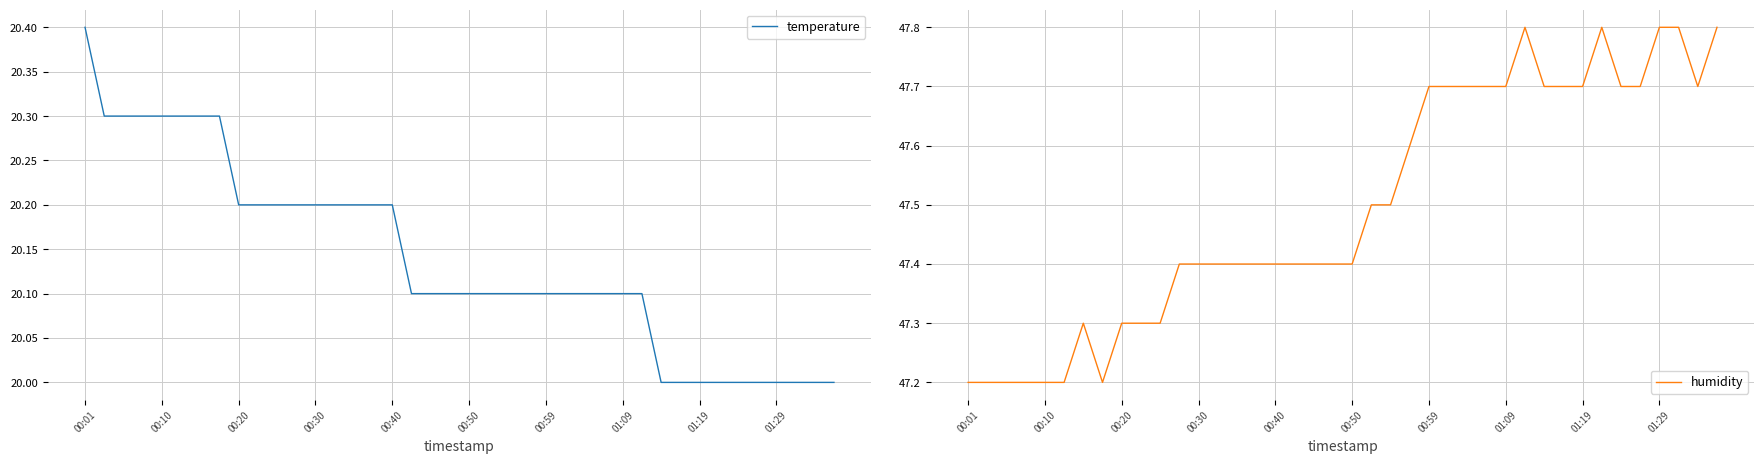

Reading left to right, list all the values displayed in this chart.

temperature: 20.4	20.3	20.3	20.3	20.3	20.3	20.3	20.3	20.2	20.2	20.2	20.2	20.2	20.2	20.2	20.2	20.2	20.1	20.1	20.1	20.1	20.1	20.1	20.1	20.1	20.1	20.1	20.1	20.1	20.1	20.0	20.0	20.0	20.0	20.0	20.0	20.0	20.0	20.0	20.0
humidity: 47.2	47.2	47.2	47.2	47.2	47.2	47.3	47.2	47.3	47.3	47.3	47.4	47.4	47.4	47.4	47.4	47.4	47.4	47.4	47.4	47.4	47.5	47.5	47.6	47.7	47.7	47.7	47.7	47.7	47.8	47.7	47.7	47.7	47.8	47.7	47.7	47.8	47.8	47.7	47.8